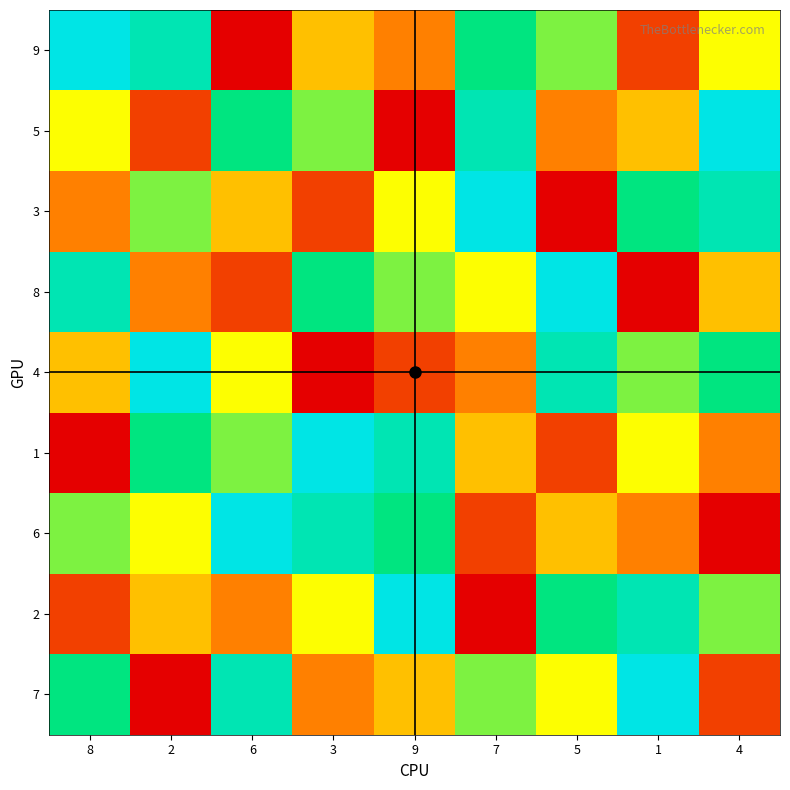

Which category has the highest value in the 6 series?

6